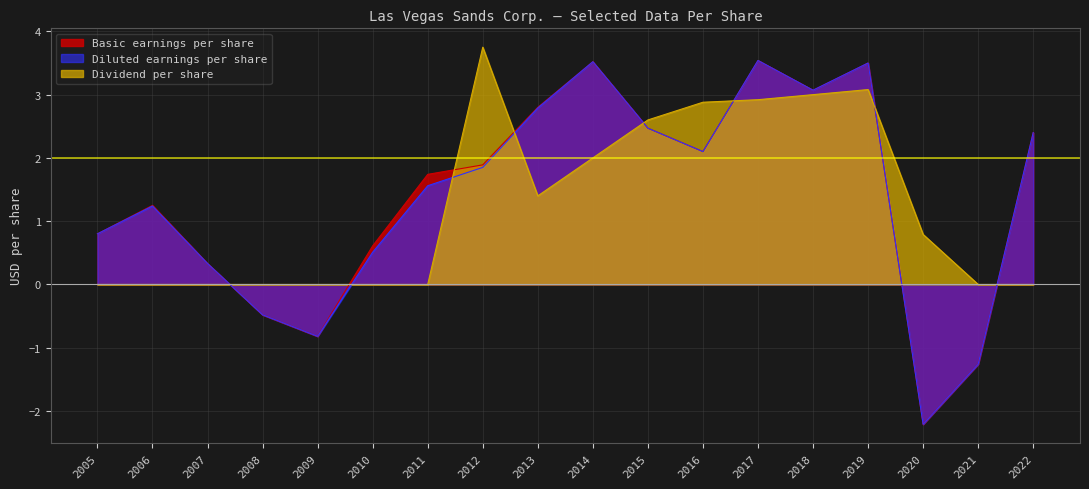

At 2021, list the series in order from largest to smallest.

Dividend per share, Basic earnings per share, Diluted earnings per share